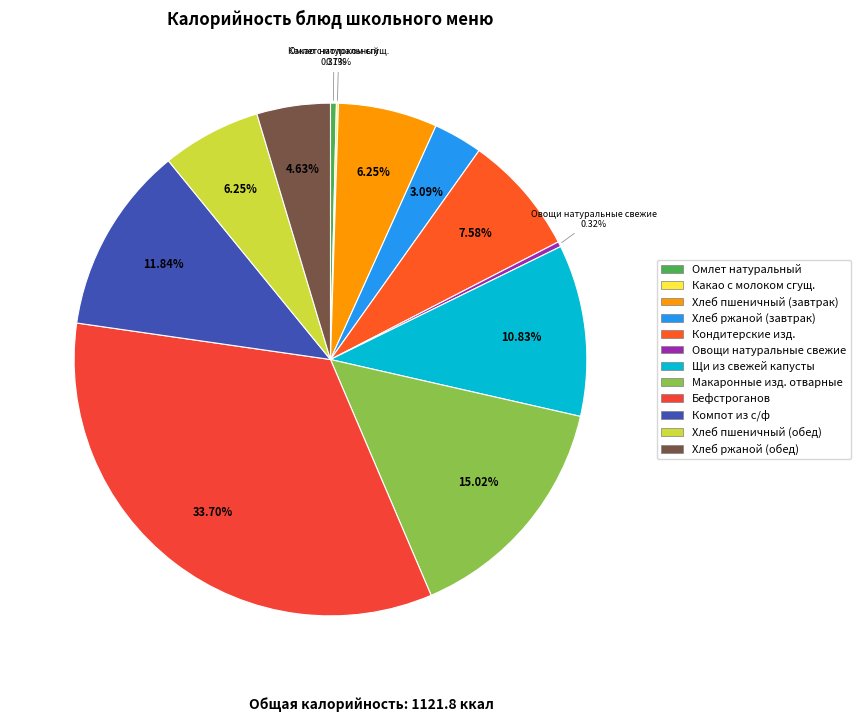

To the nearest percent, what portion does Бефстроганов represent?

34%